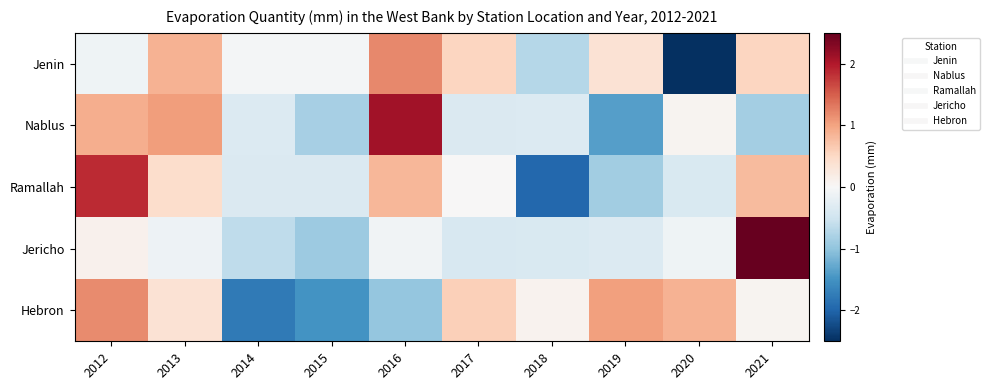

Which has a higher value, 2017 or 2018?

2017